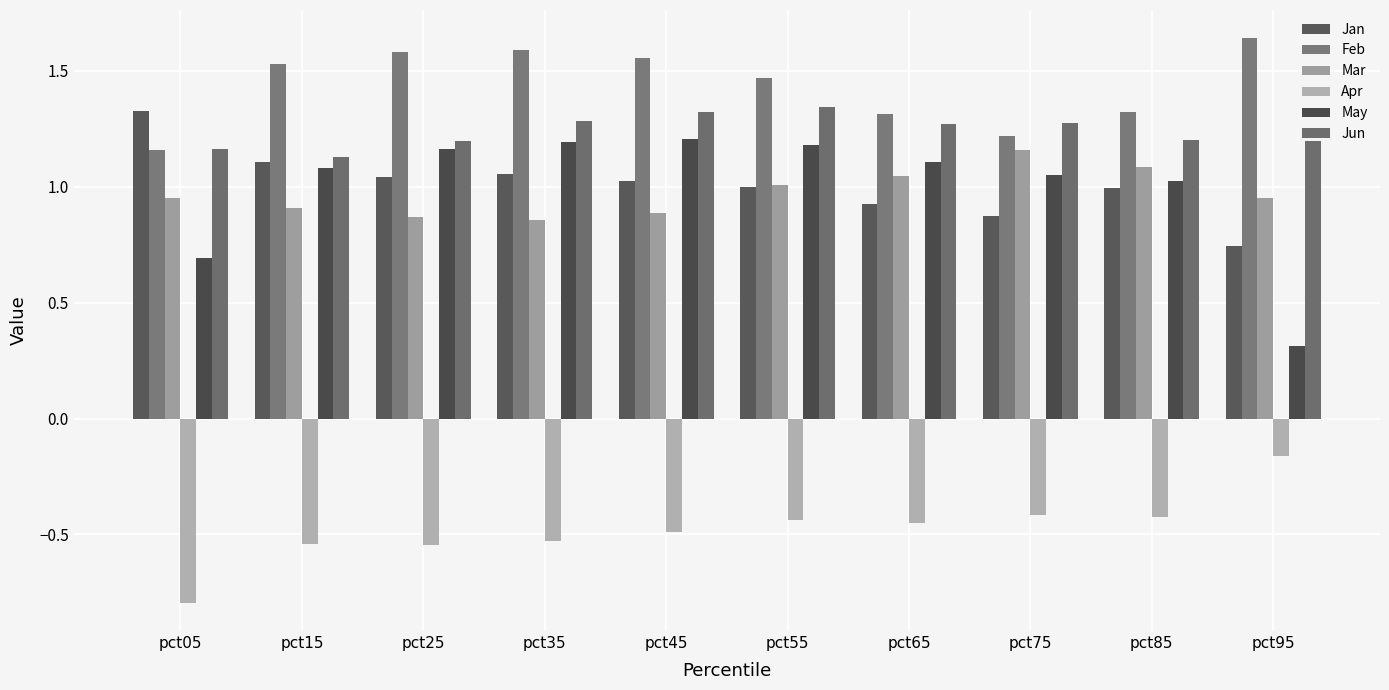

What is the minimum value shown in the chart?

-0.8